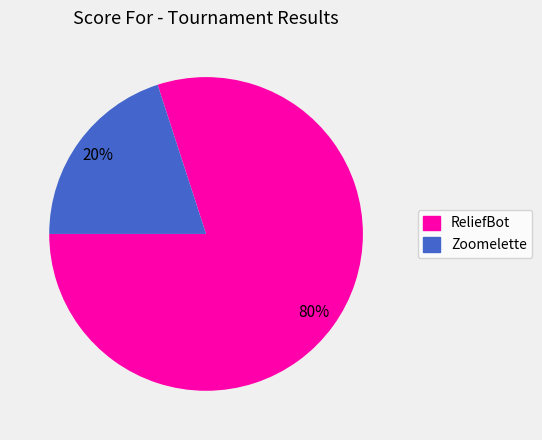

Rank the categories by value from highest to lowest.

ReliefBot, Zoomelette